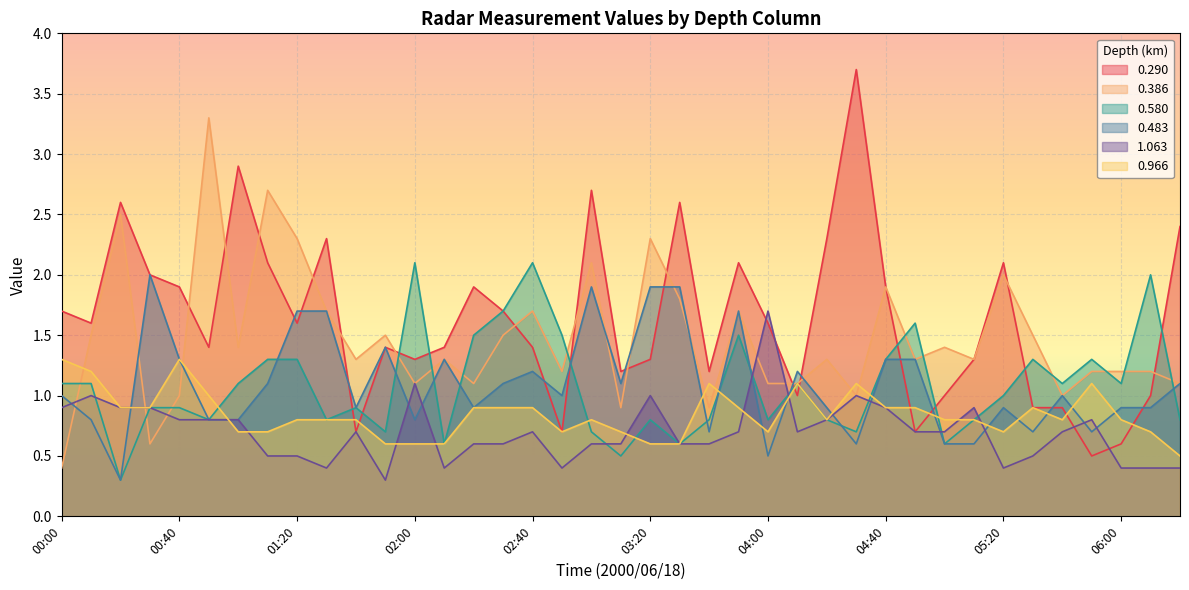

Is the value of 0.580 at 06:00 greater than the value of 0.483 at 02:00?

Yes